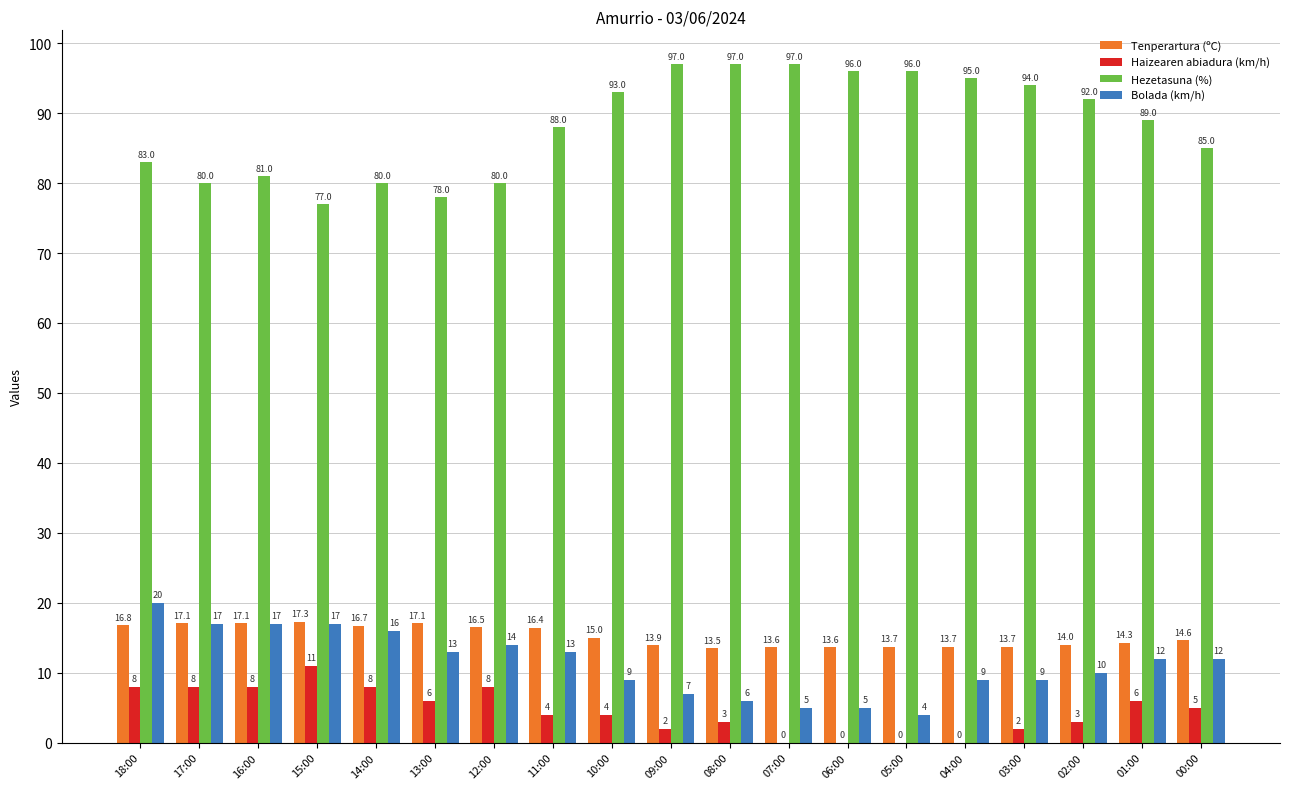

How many values in Haizearen abiadura (km/h) are above zero?

15